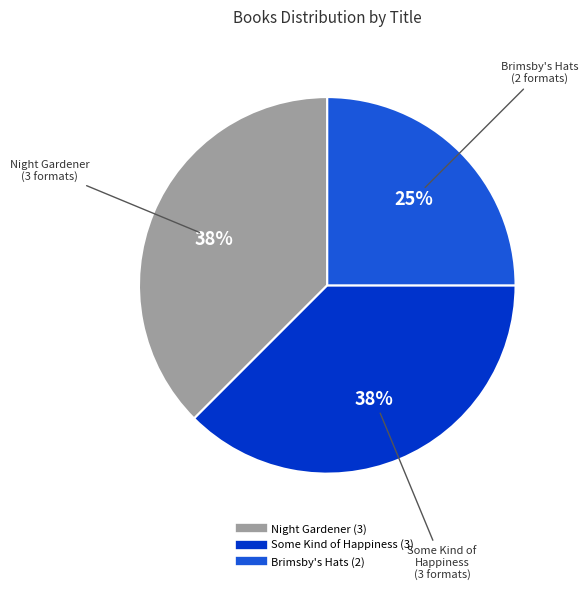

To the nearest percent, what percentage of the pie is Brimsby's Hats?

25%